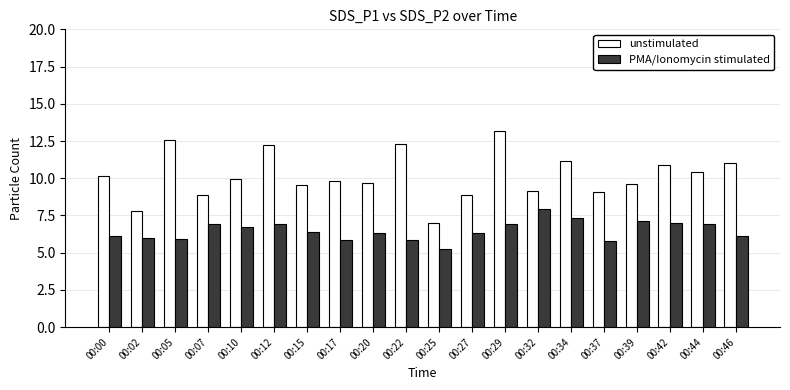

Is it true that unstimulated equals 2.8 at 00:32?

False